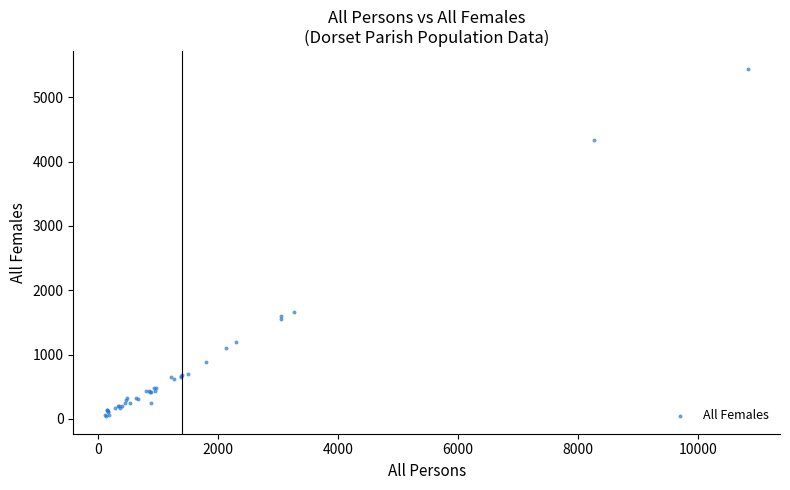

What Y value in the scatter plot is closest to 2743?

1664.8